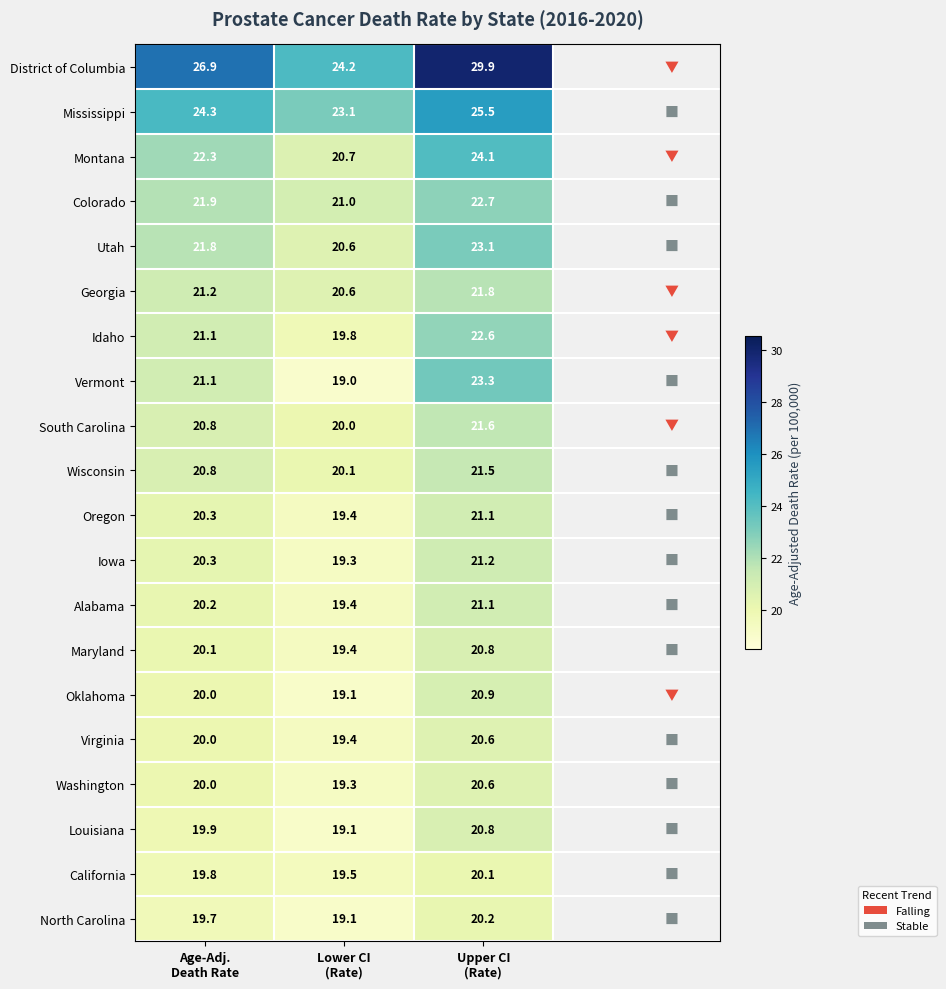

What is the minimum value shown in the chart?

19.0